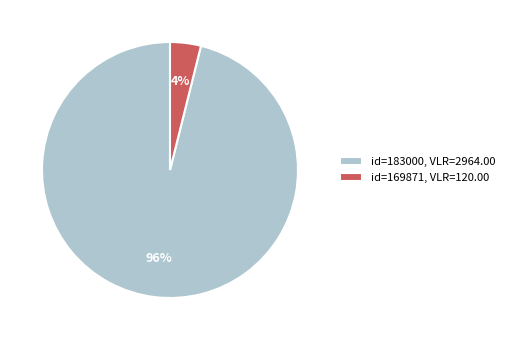

Between id=183000, VLR=2964.00 and id=169871, VLR=120.00, which is larger?

id=183000, VLR=2964.00